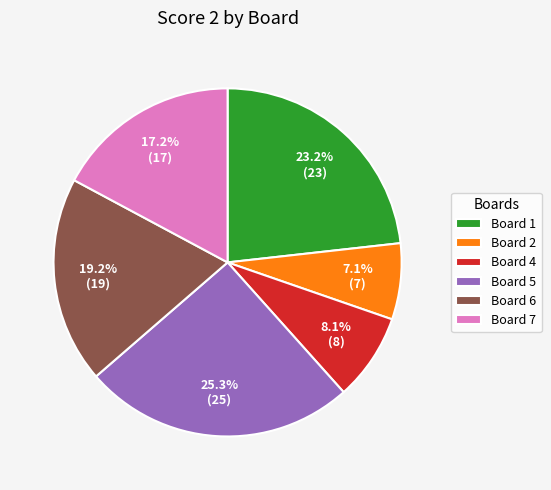

Between Board 7 and Board 5, which is larger?

Board 5